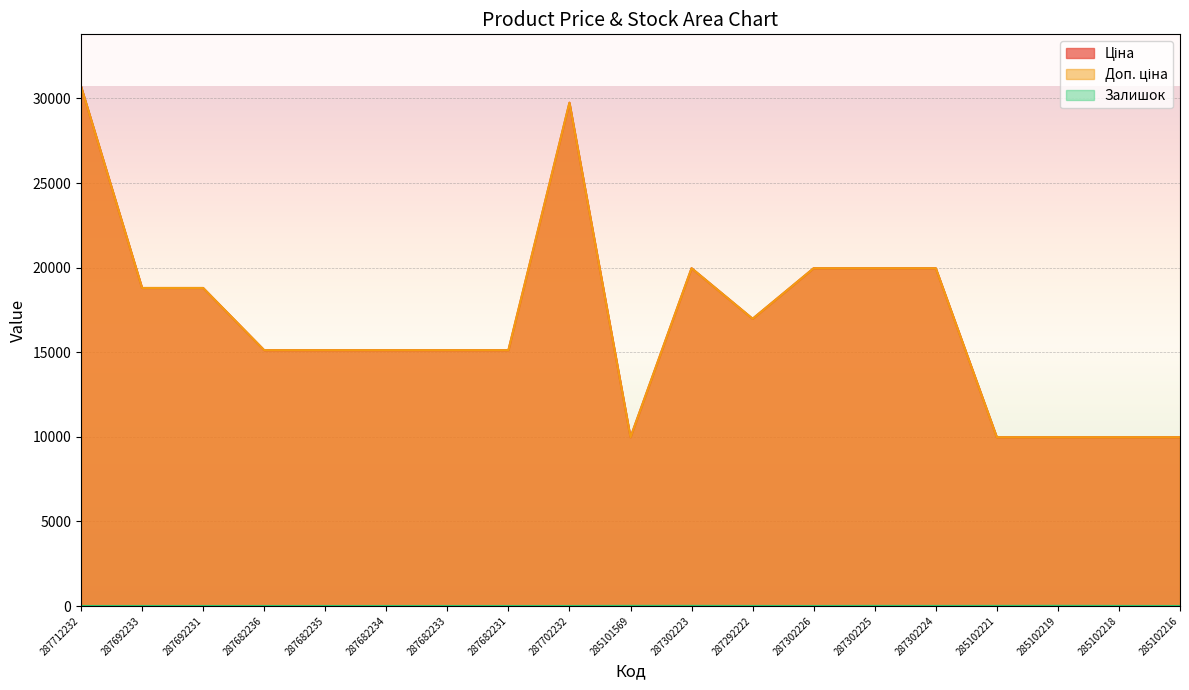

Is the value of Доп. ціна at 287682234 greater than the value of Ціна at 285102216?

Yes